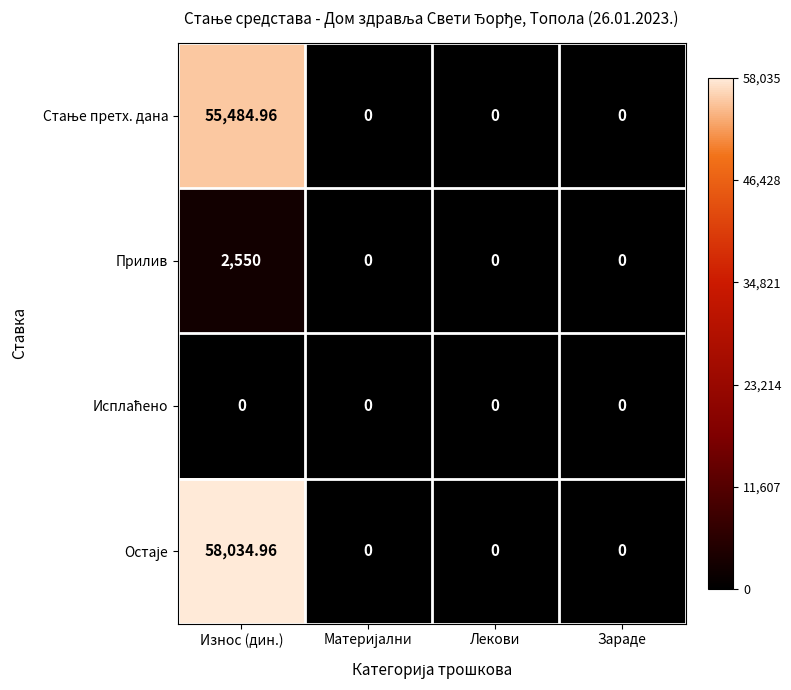

At which category is the sum across all series the highest?

Износ (дин.)